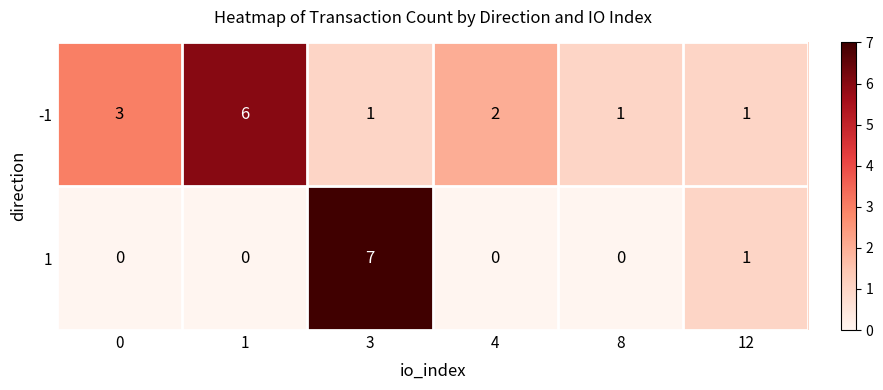

At how many categories does at least one series exceed 4?

2